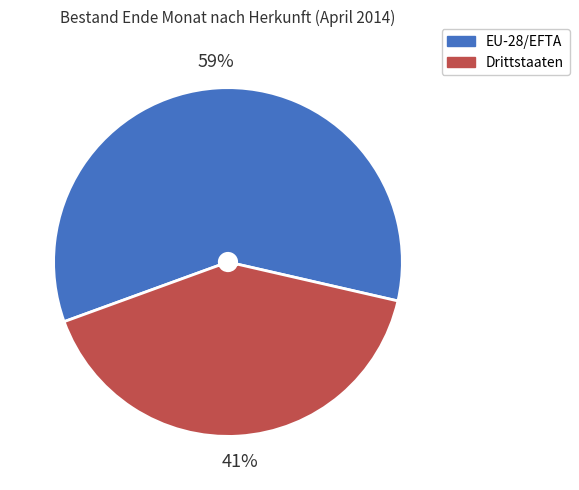

To the nearest percent, what percentage of the pie is EU-28/EFTA?

59%